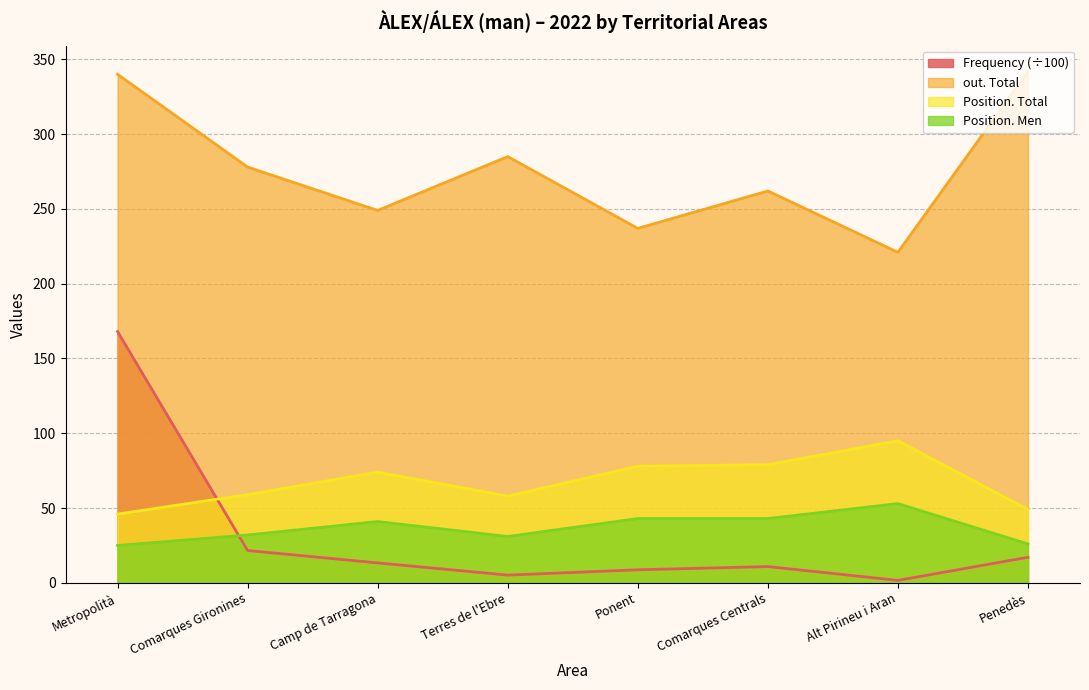

At which label does Frequency reach its minimum?

Alt Pirineu i Aran